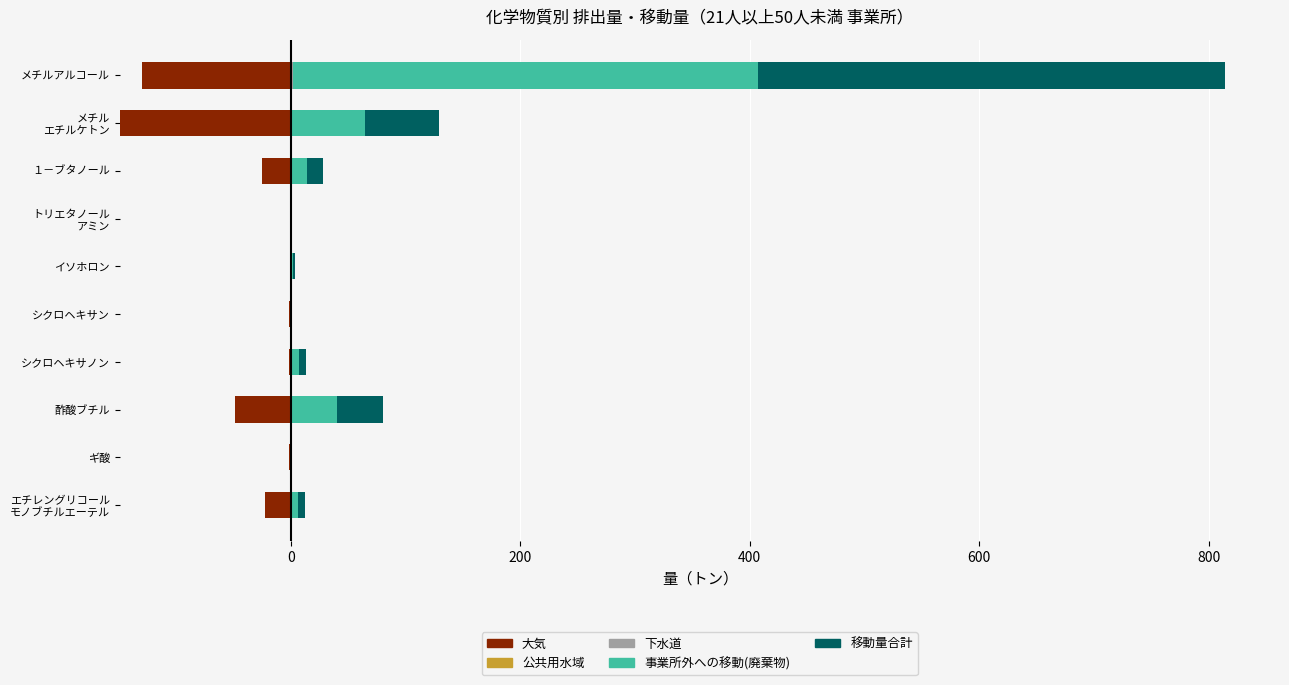

Between トリエタノール アミン and メチルアルコール, which series saw the biggest shift?

移動量合計